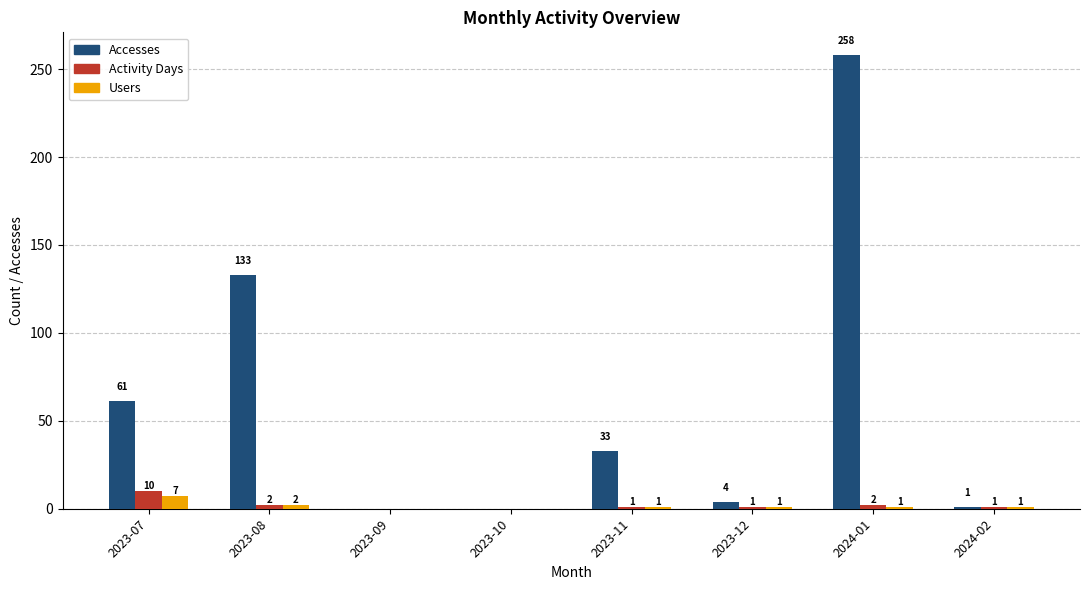

How many groups of bars are there?

8